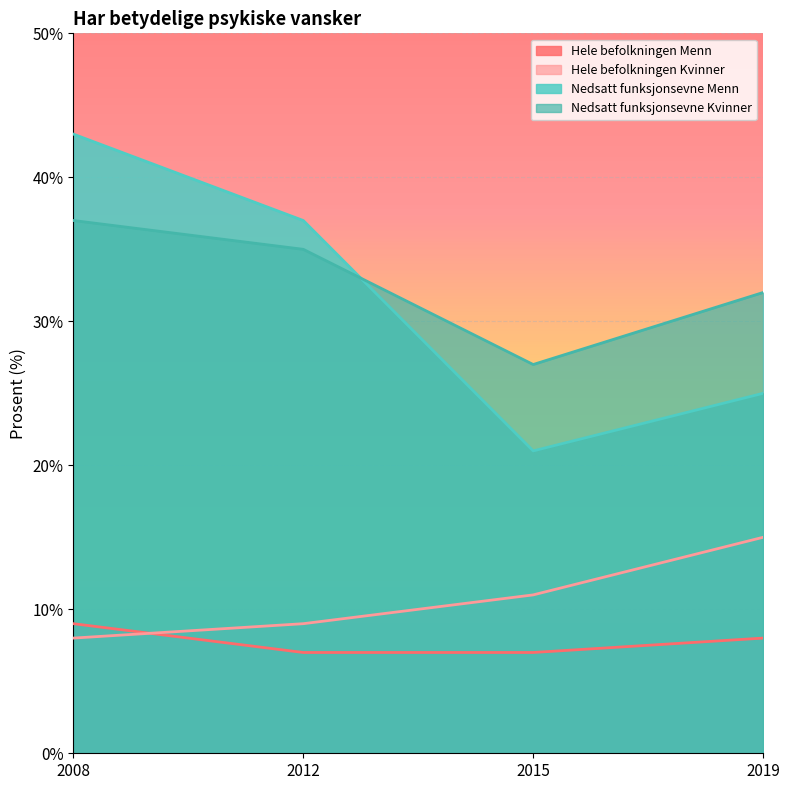

At how many categories does at least one series exceed 16?

4